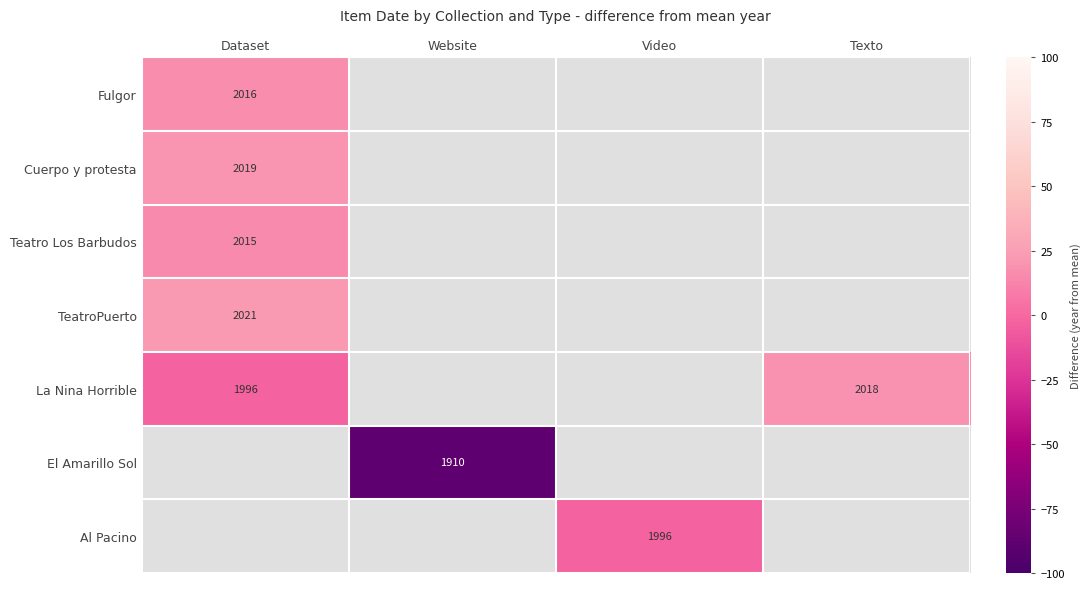

Is the value of TeatroPuerto at Dataset greater than the value of Cuerpo y protesta at Dataset?

Yes